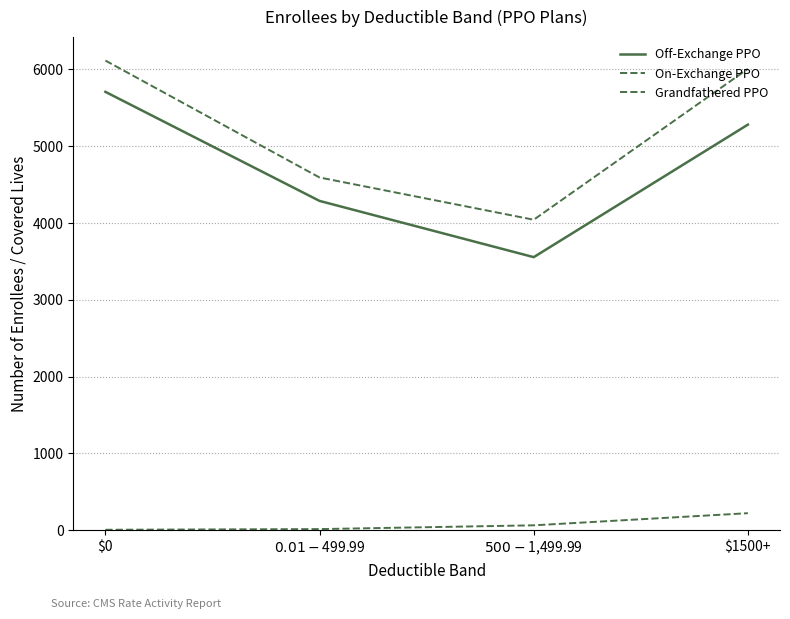

At which category is the sum across all series the highest?

$0